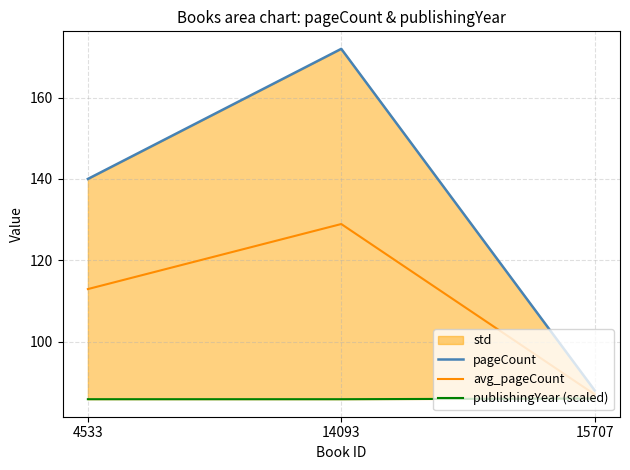

At which label is avg_pageCount closest to 107?

4533